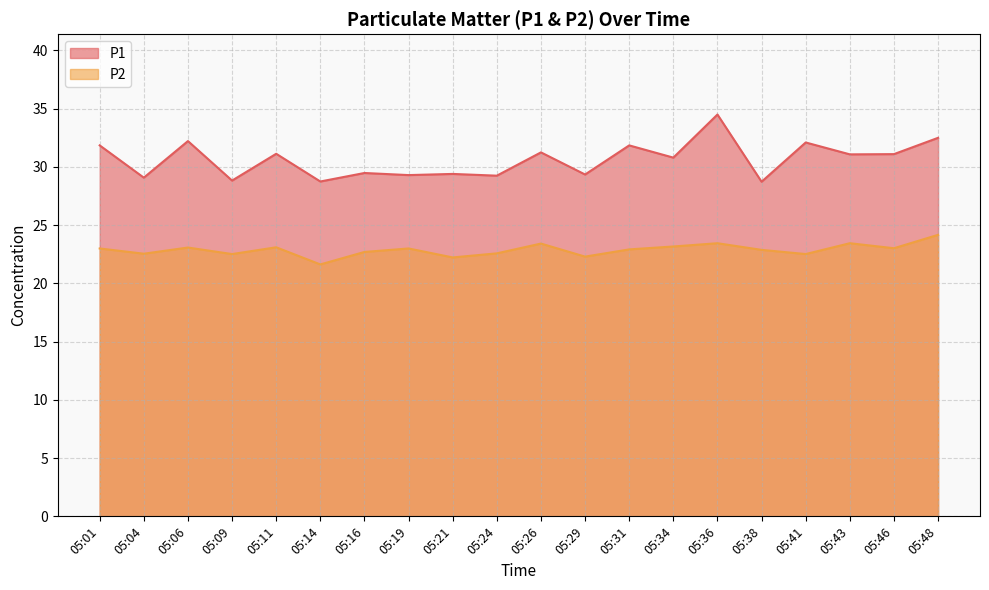

How many data points in P1 are above 31?

10